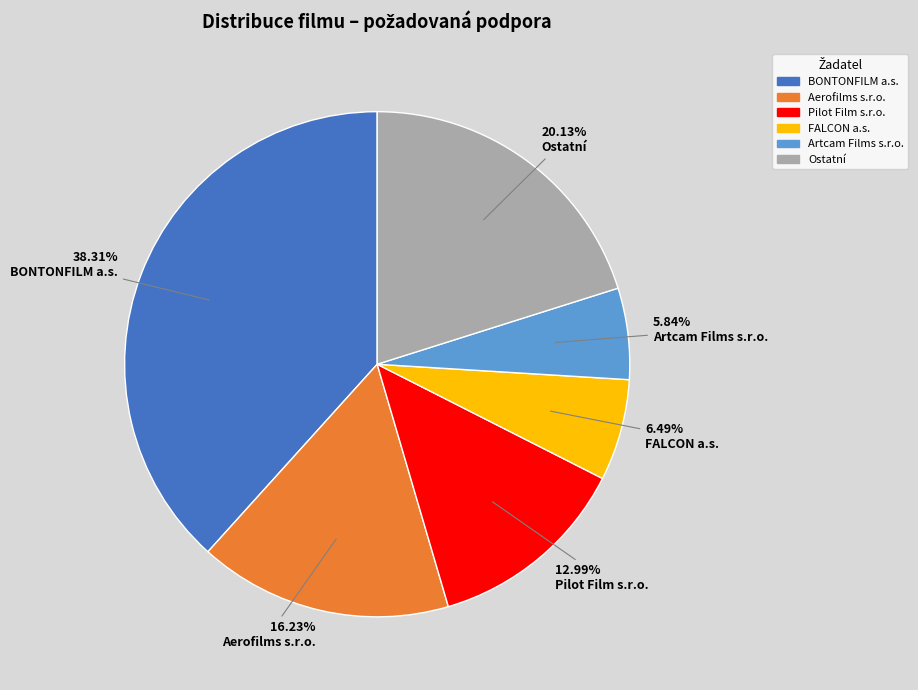

Count the number of slices in the pie.

6